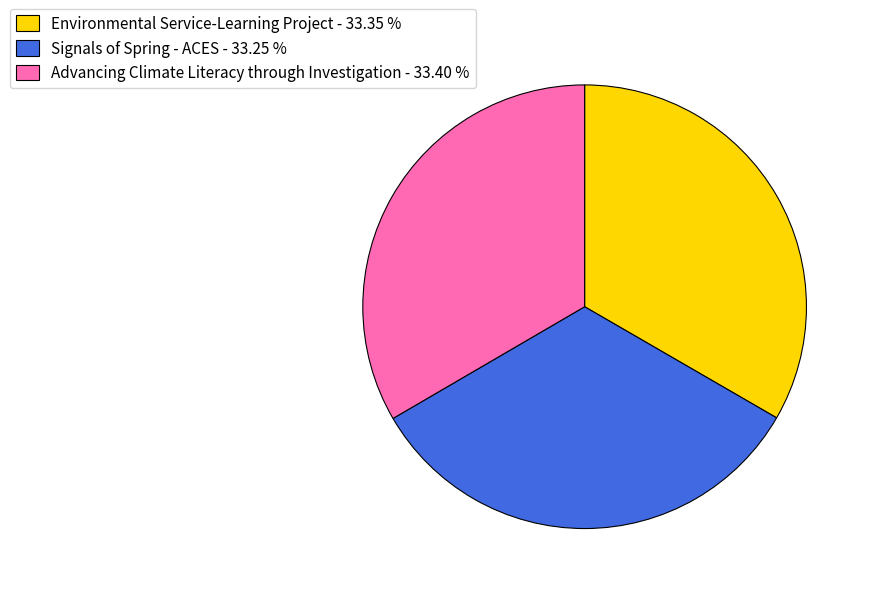

Is the sum of Environmental Service-Learning Project - 33.35 % and Advancing Climate Literacy through Investigation - 33.40 % greater than half?

Yes